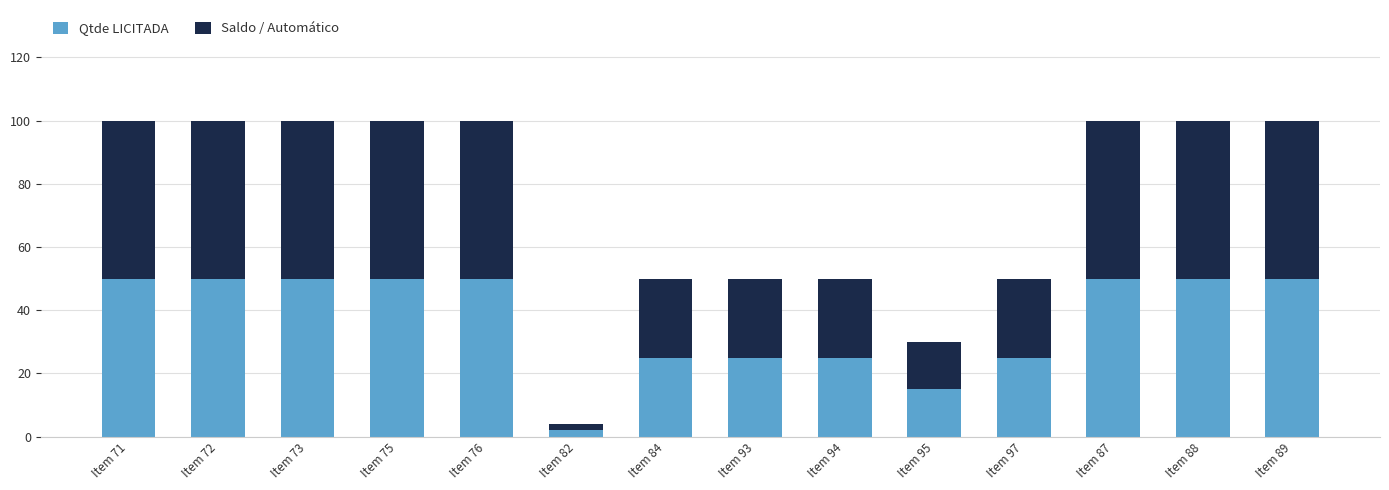

What is the sum of all Qtde LICITADA values?

517